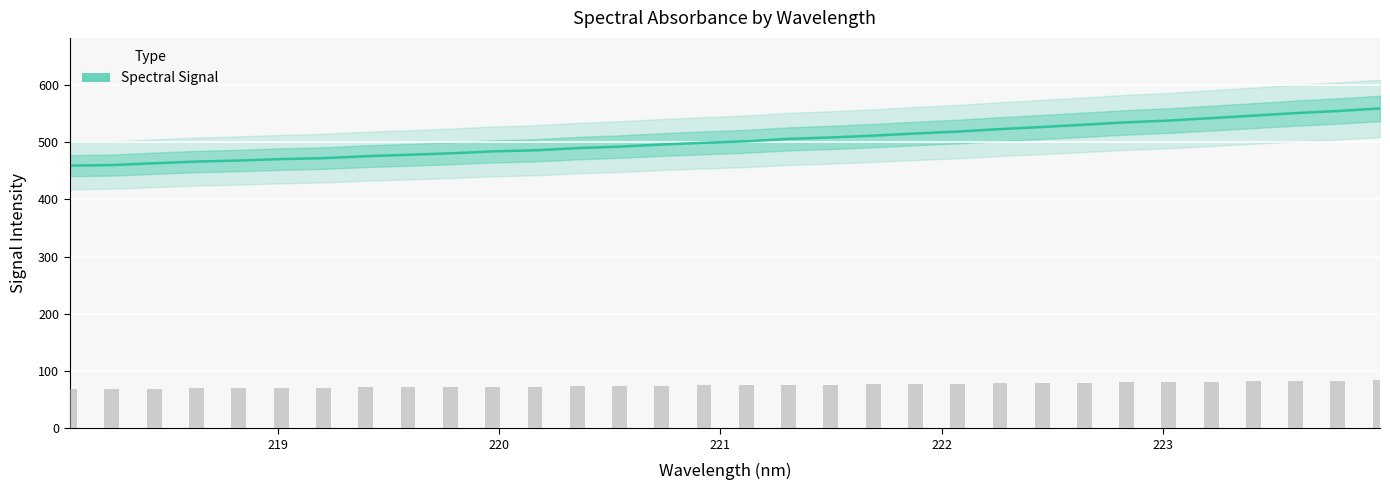

What is the difference between the maximum and second lowest values?

98.8